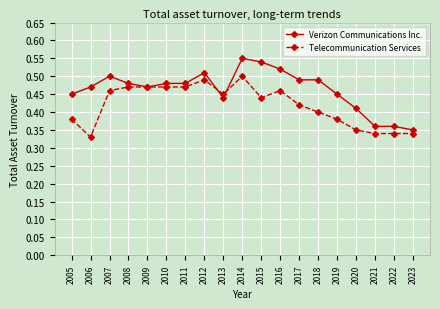

Rank the series by their average value, from highest to lowest.

Verizon Communications Inc., Telecommunication Services